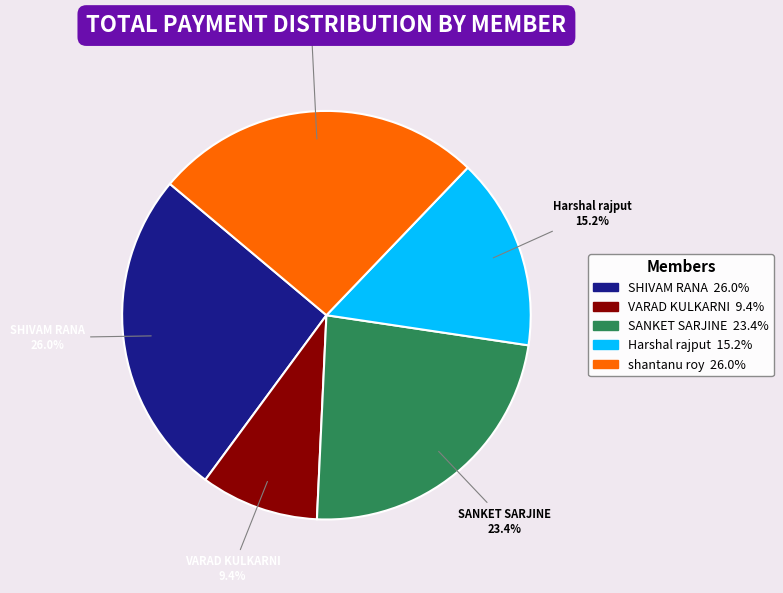

What percentage is the VARAD KULKARNI slice, to the nearest percent?

9%